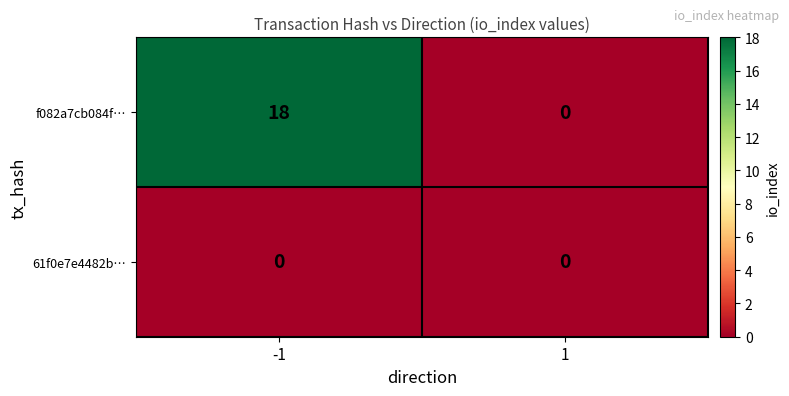

Count the number of categories in the chart.

2